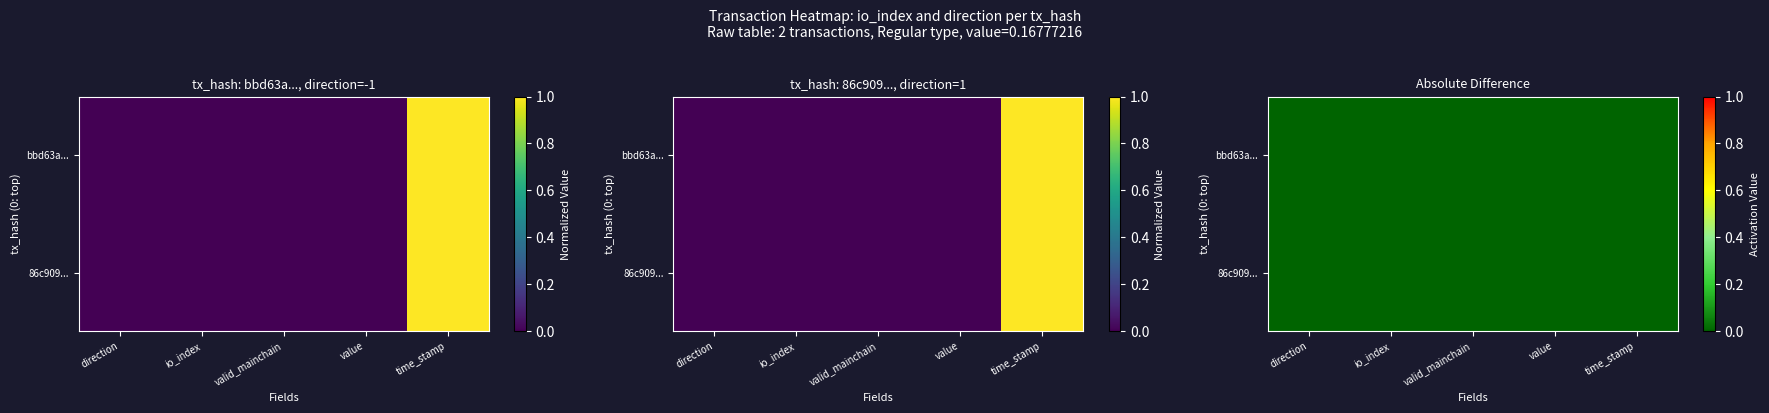

Is the value of 86c909... at valid_mainchain greater than the value of bbd63a... at io_index?

No